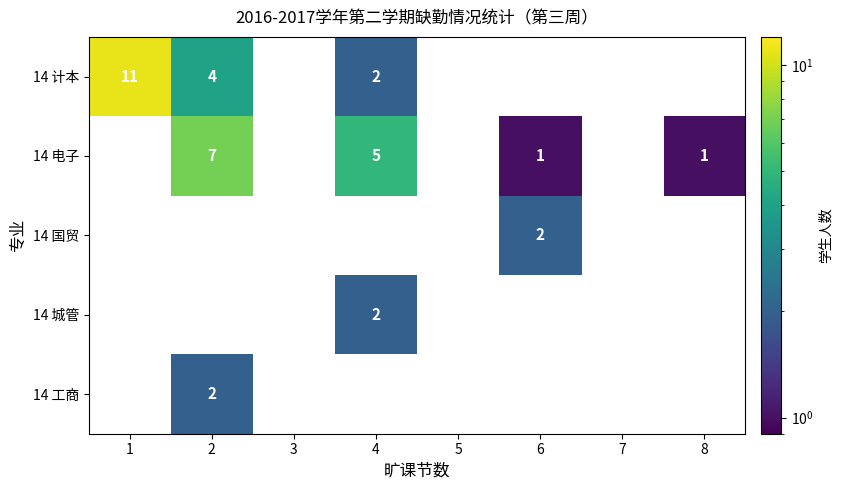

True or false: 14 国贸 has a value of -1 at 3.

False